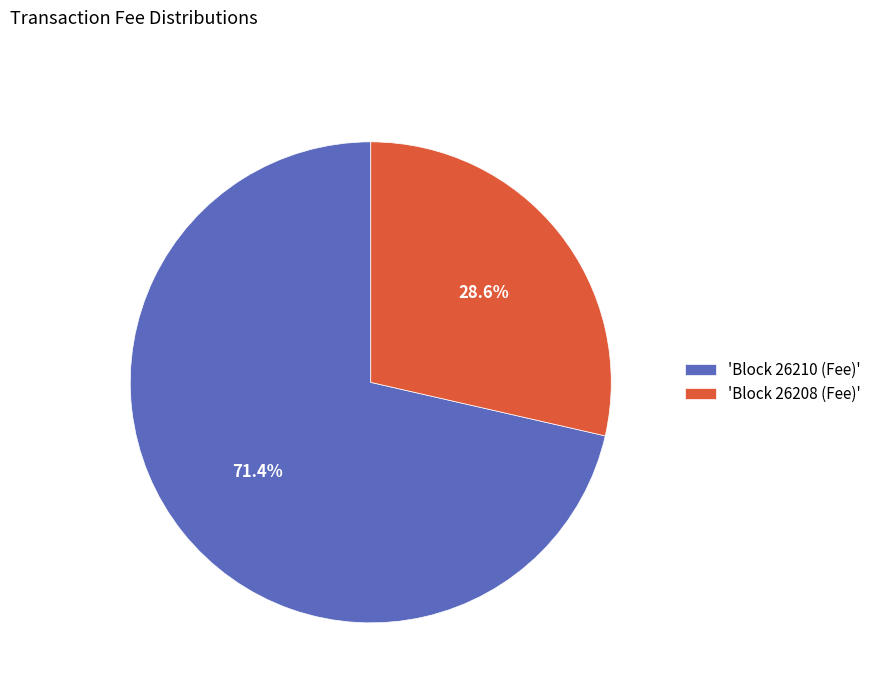

Does 'Block 26208 (Fee)' account for over 50% of the chart?

No